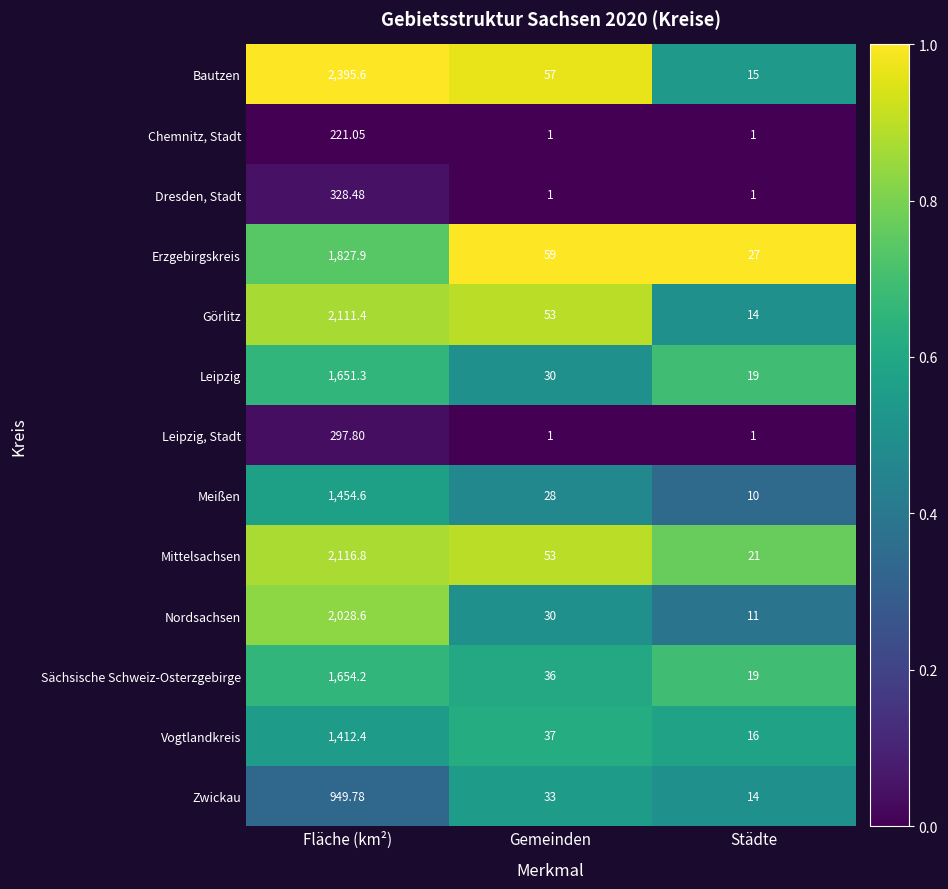

At which label does Vogtlandkreis first exceed 37?

Fläche (km²)